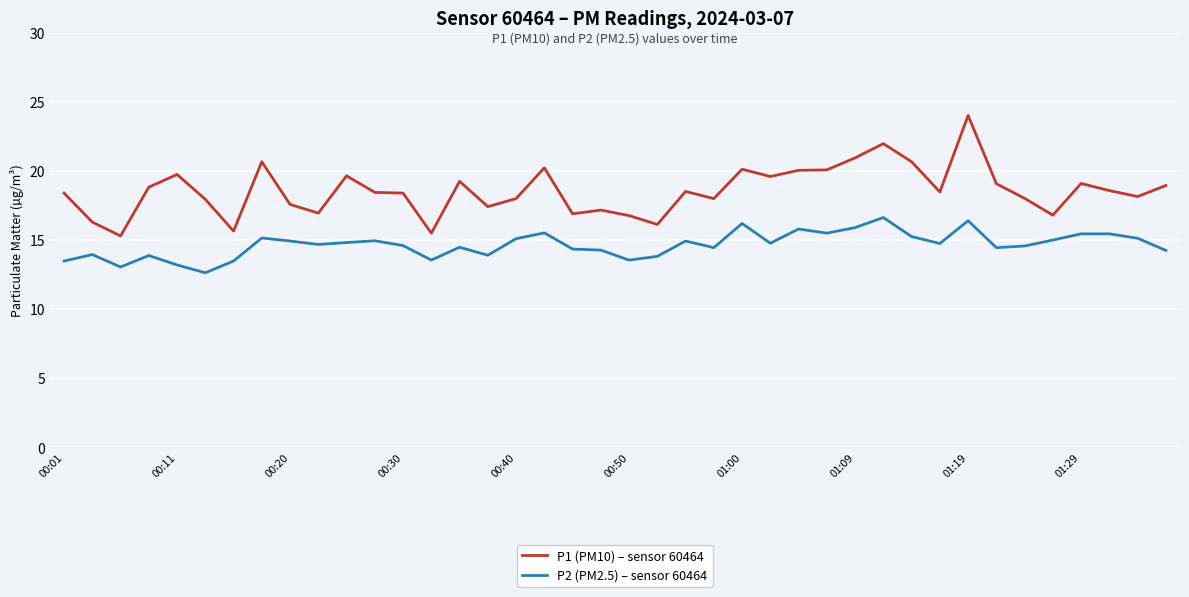

What is the difference between the maximum and minimum values in the P1 (PM10) – sensor 60464 series?

8.7